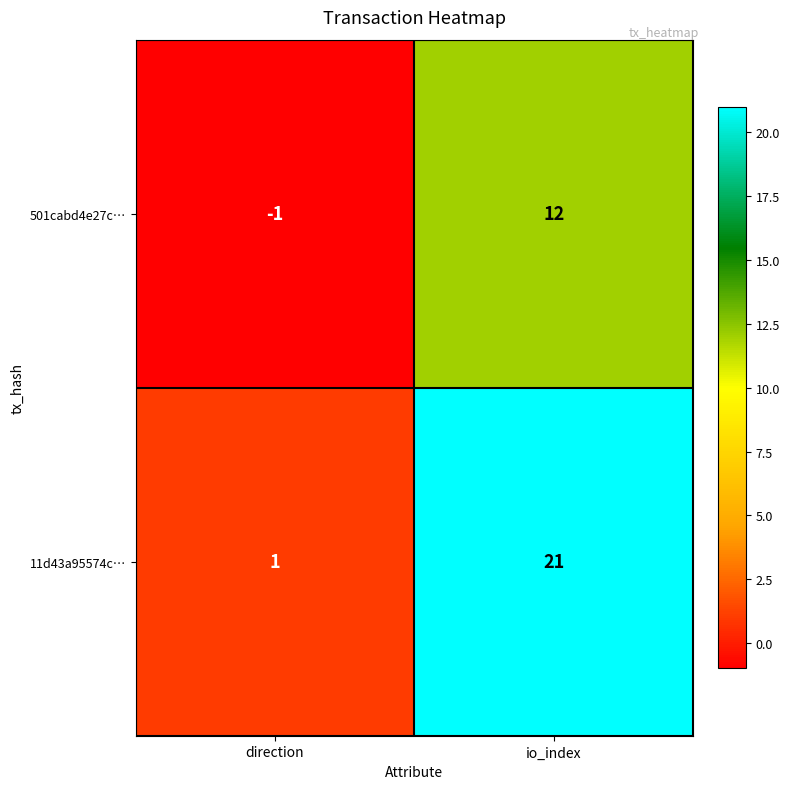

True or false: 501cabd4e27c… has a value of -1 at direction.

True